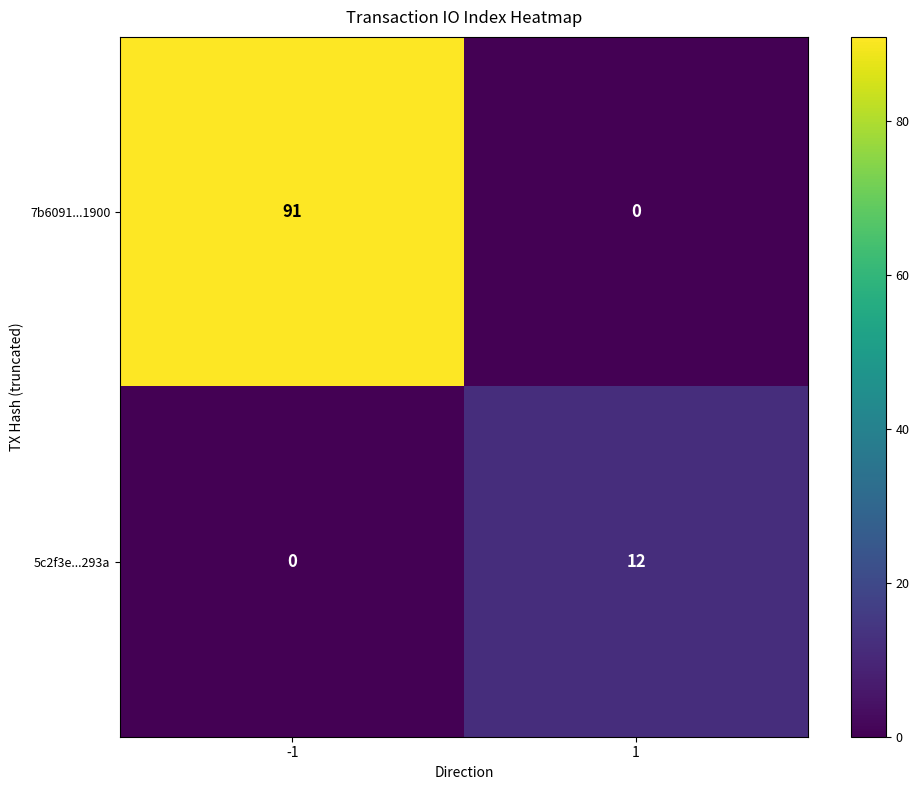

Which series changed the most between -1 and 1?

7b6091...1900